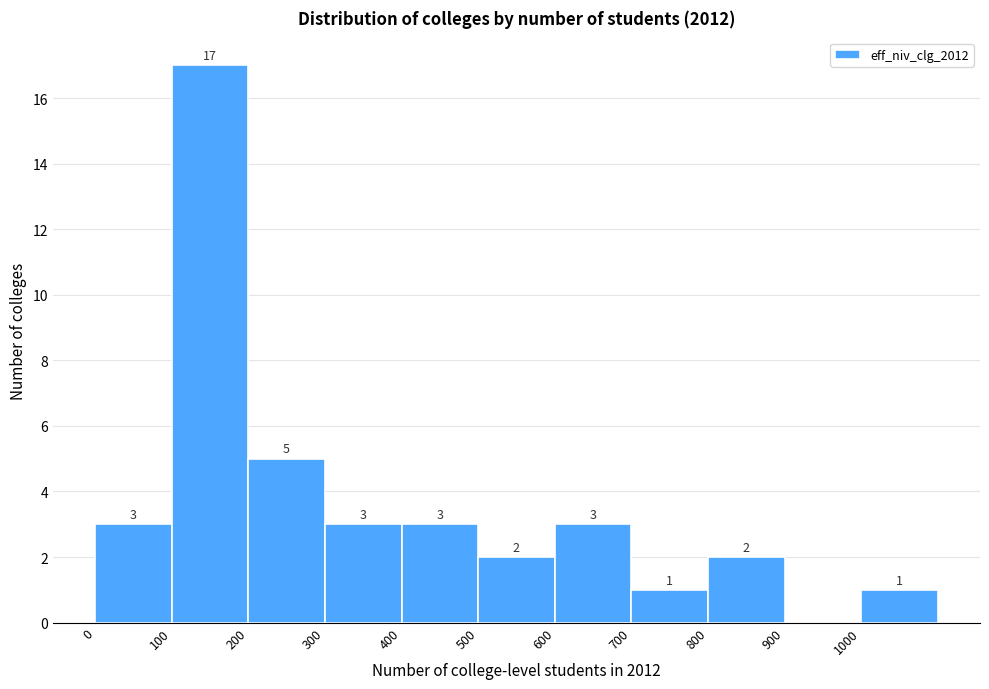

Which range on the x-axis has the tallest bar?

100 to 200